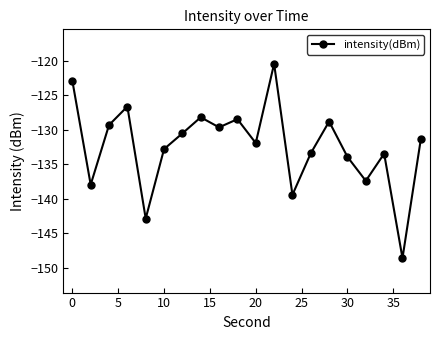

How many interior local peaks (higher than both neighbors) does the data have?

6